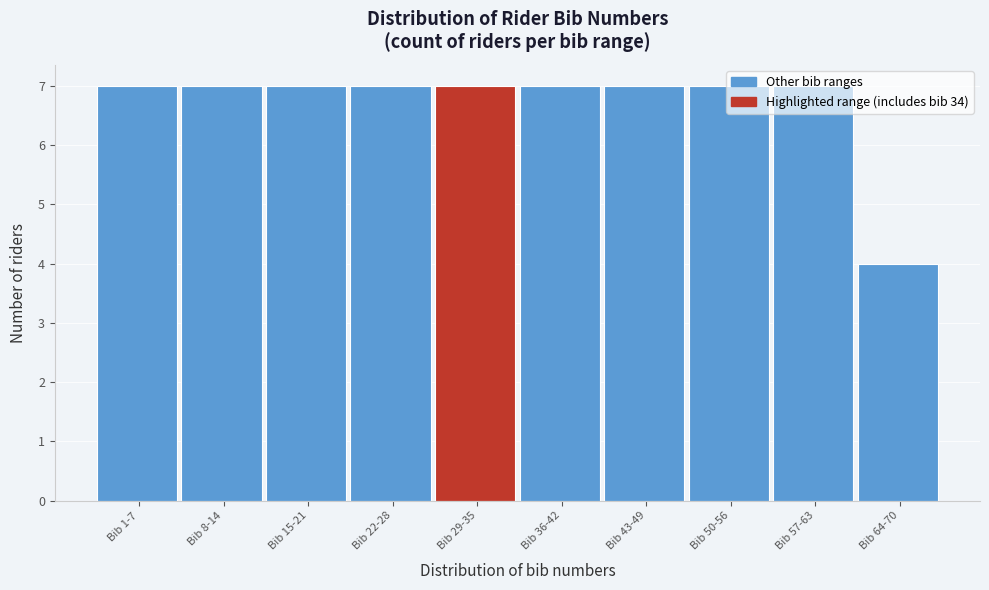

True or false: the data shows 7 at Bib 22-28.

True